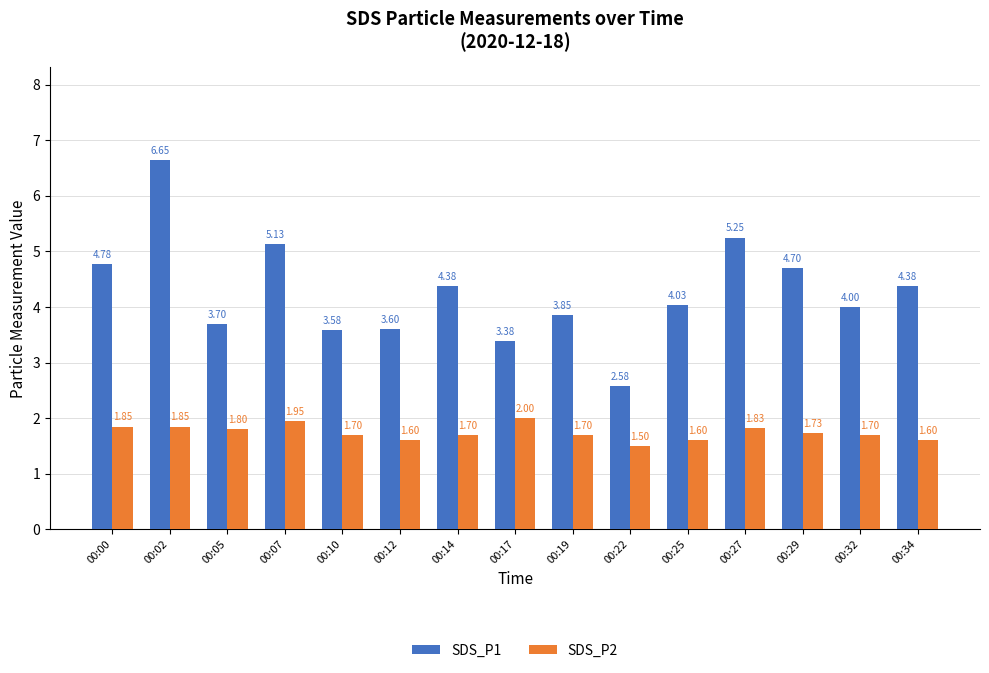

List the series in order of their peak value, highest first.

SDS_P1, SDS_P2